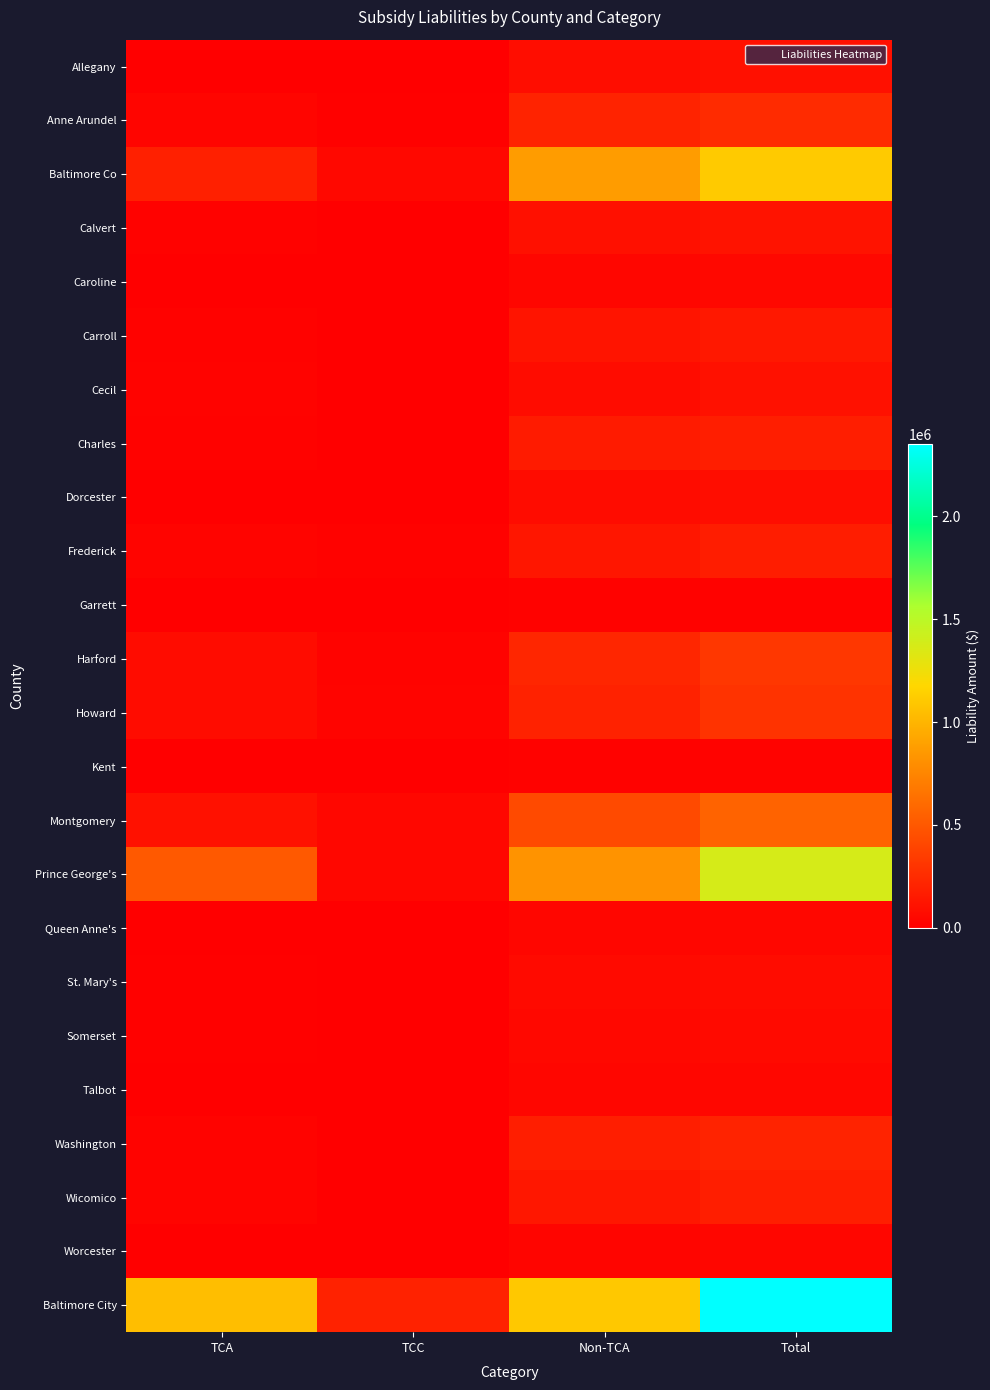

What is the total value across all series at TCA?

2207701.6